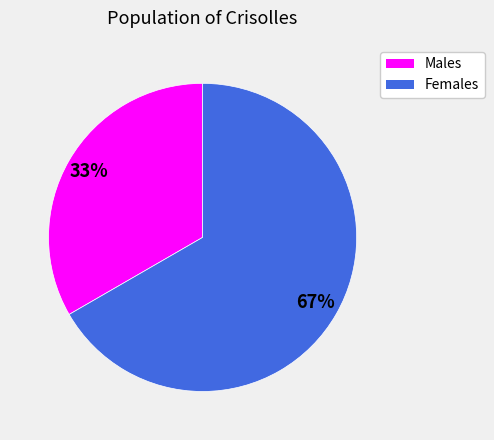

The Males slice represents 33% of the pie. True or false?

True